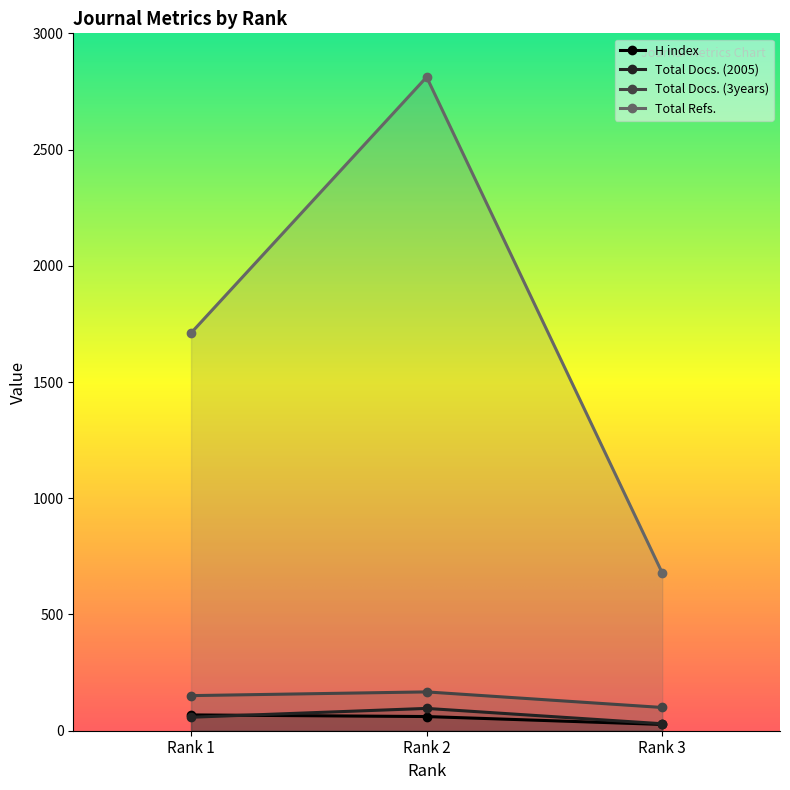

At which label does Total Docs. (3years) first exceed 151?

Rank 2